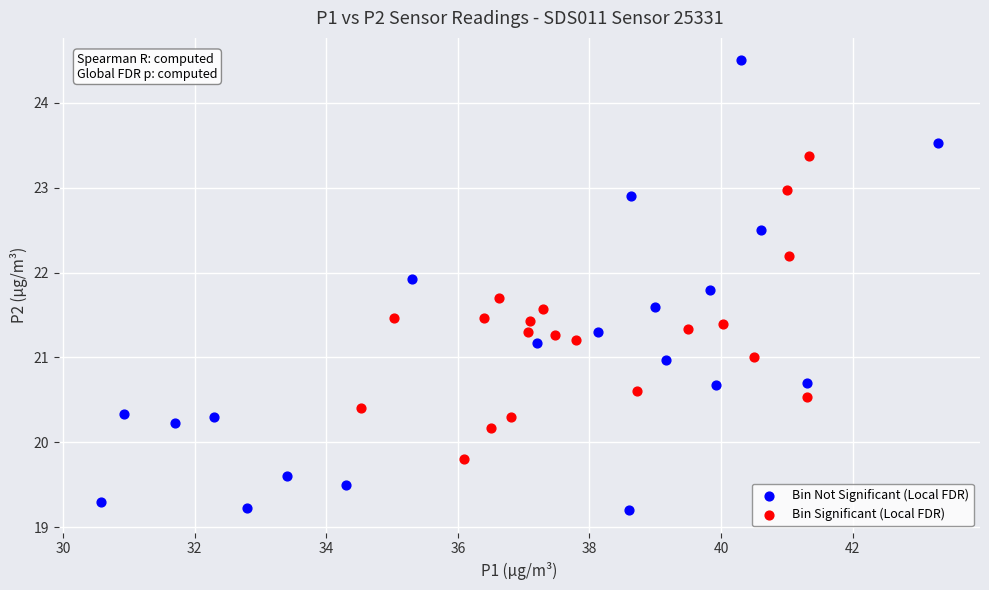

Which series reaches the maximum Y coordinate?

Bin Not Significant (Local FDR)